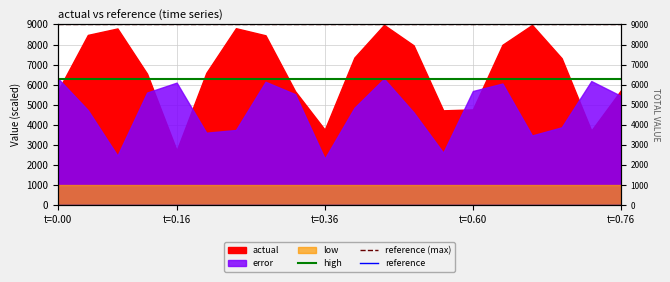

At which label does reference reach its peak?

t=0.00